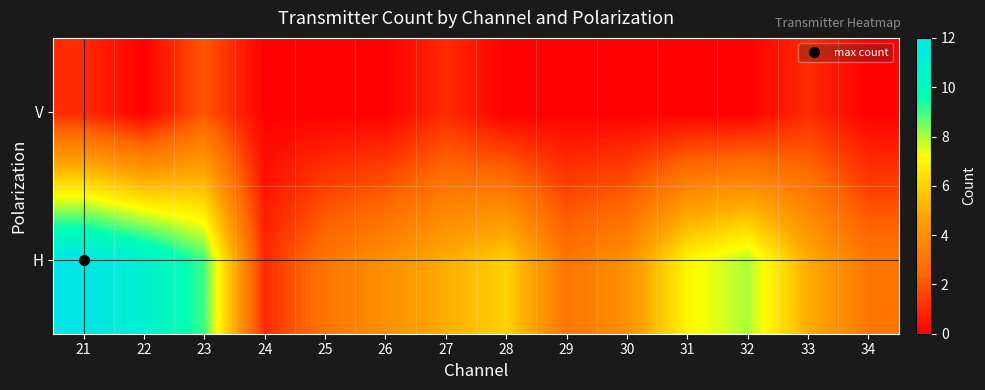

Reading left to right, what are all the values shown in this chart?

H: 21=12	22=11	23=9	24=1	25=3	26=4	27=5	28=6	29=3	30=4	31=7	32=8	33=5	34=3
V: 21=1	22=0	23=2	24=0	25=0	26=0	27=1	28=0	29=0	30=0	31=0	32=0	33=1	34=0